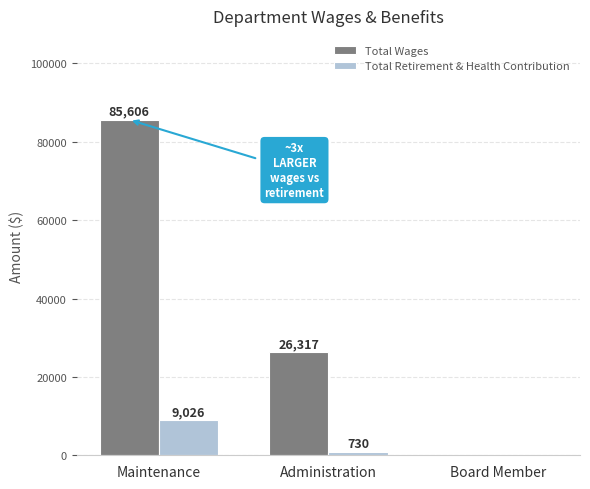

True or false: Total Retirement & Health Contribution has a value of 730 at Administration.

True